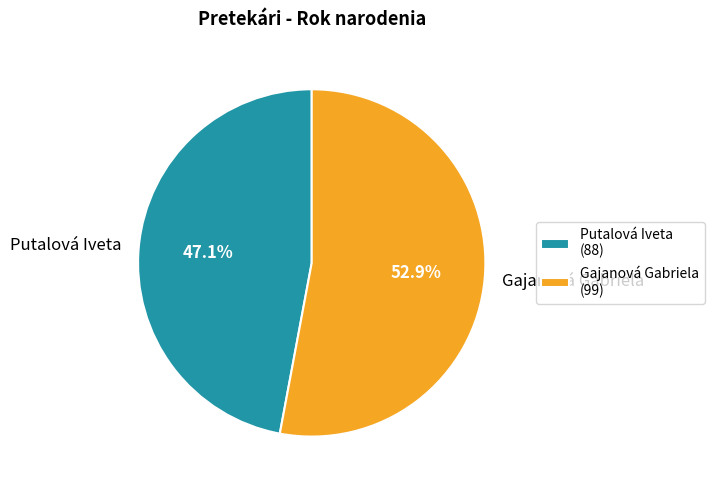

What is the ratio of the value at Gajanová Gabriela to the value at Putalová Iveta?

1.1